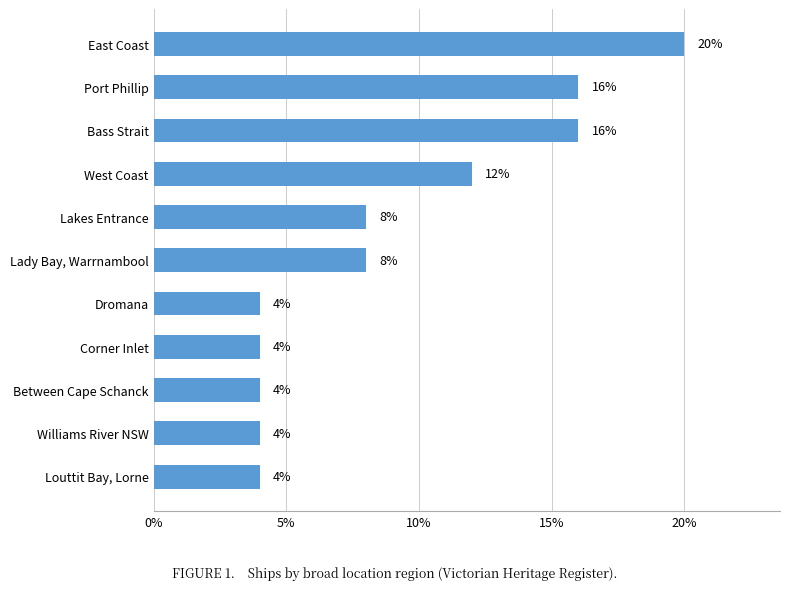

Reading top to bottom, extract all data points from this chart.

20	16	16	12	8	8	4	4	4	4	4